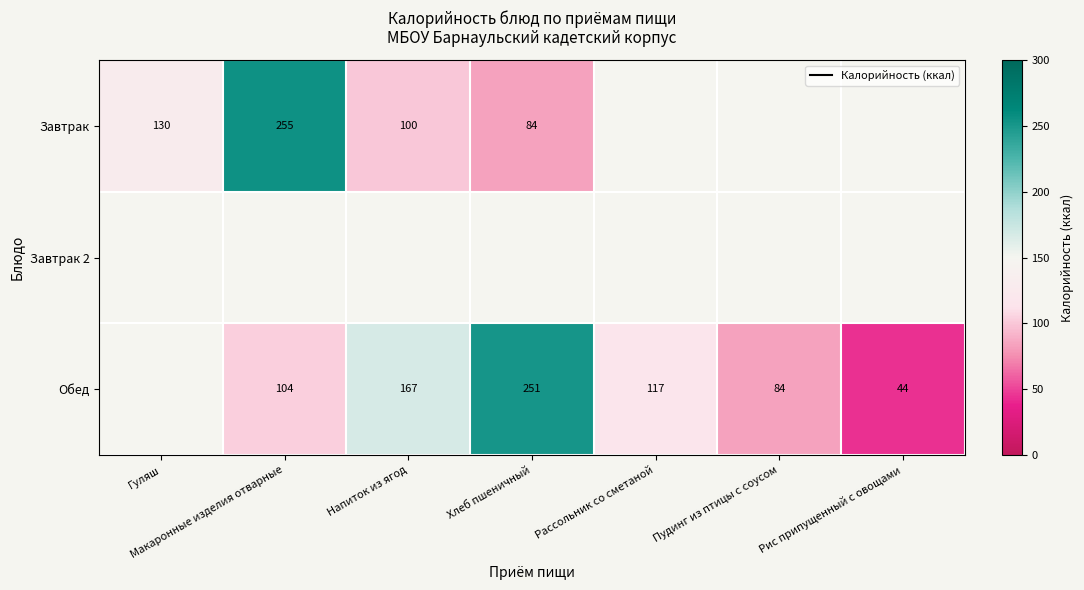

At which category does the chart reach its minimum across all series?

Рис припущенный с овощами